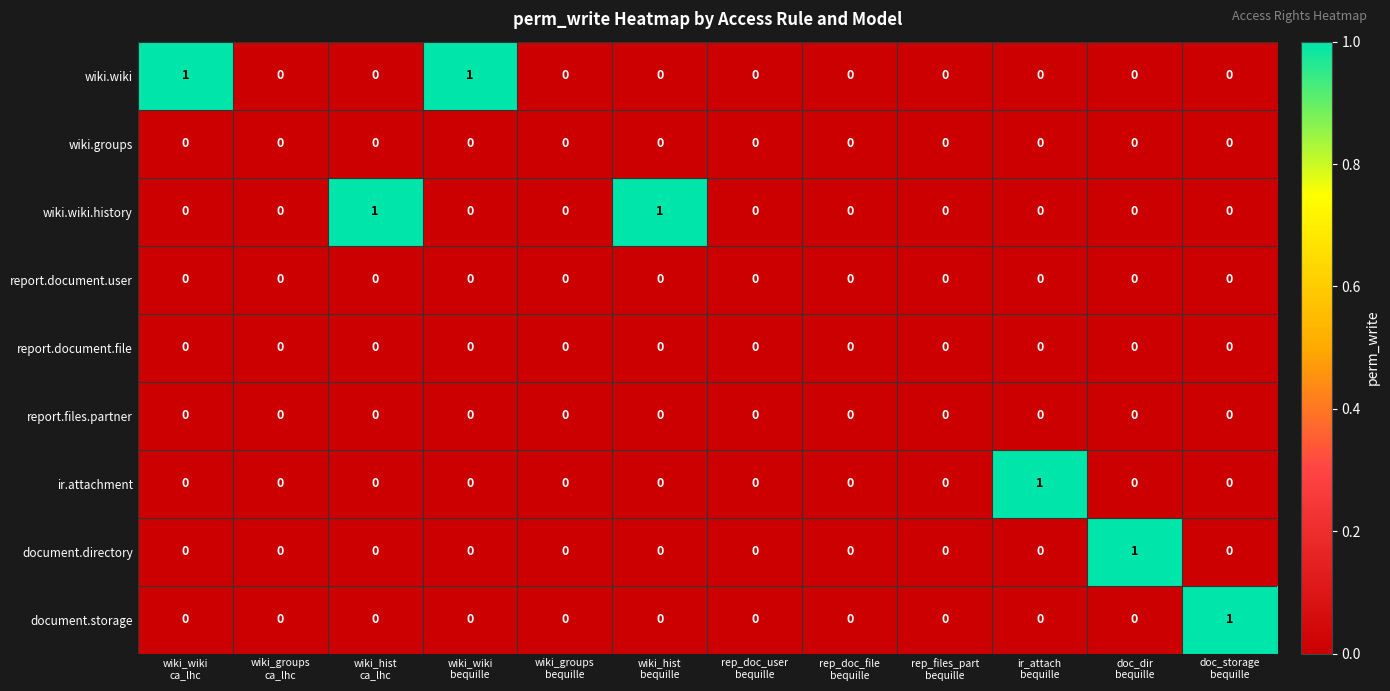

What is the spread (max minus min) of values at ir_attach
bequille?

1